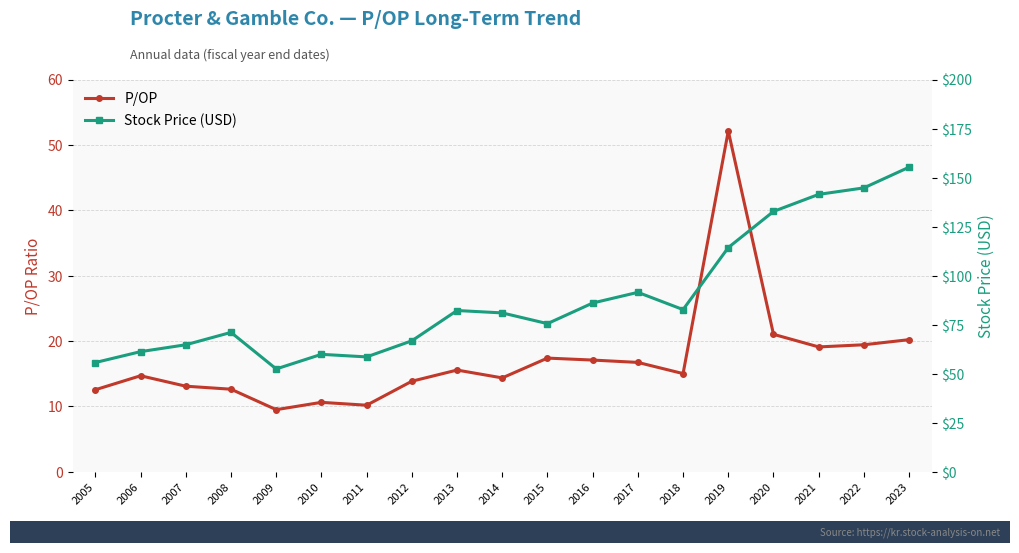

What is the spread (max minus min) of values at 2020?

111.7